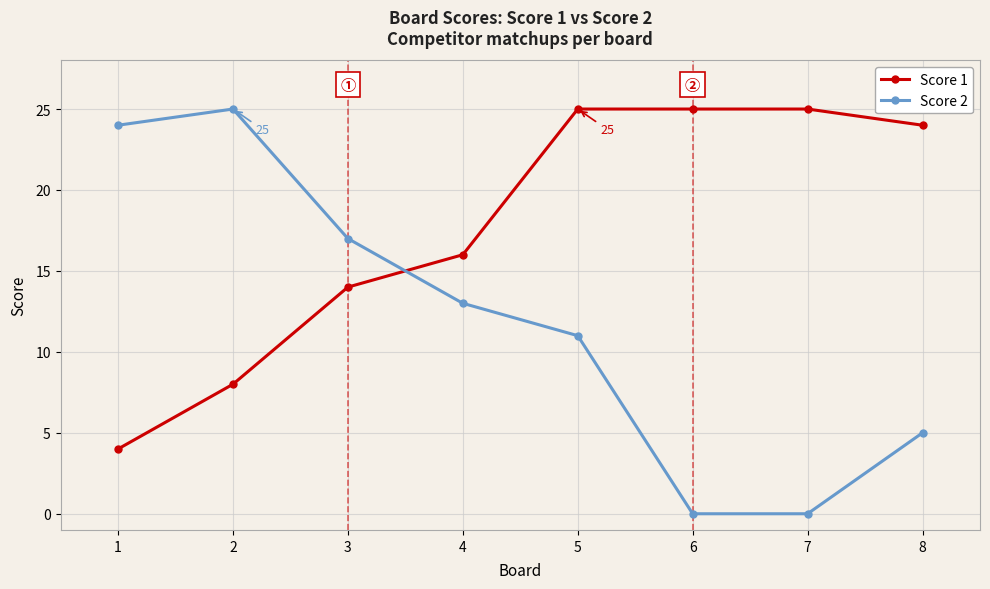

Is it true that Score 2 equals 25 at 2?

True